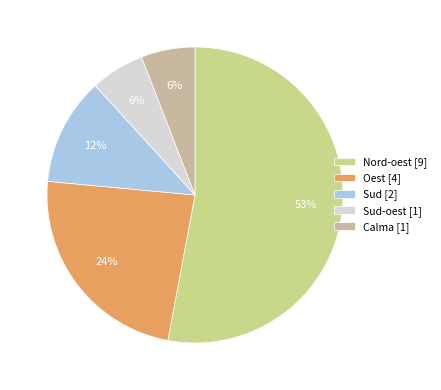

Which slice is the largest?

Nord-oest [9]